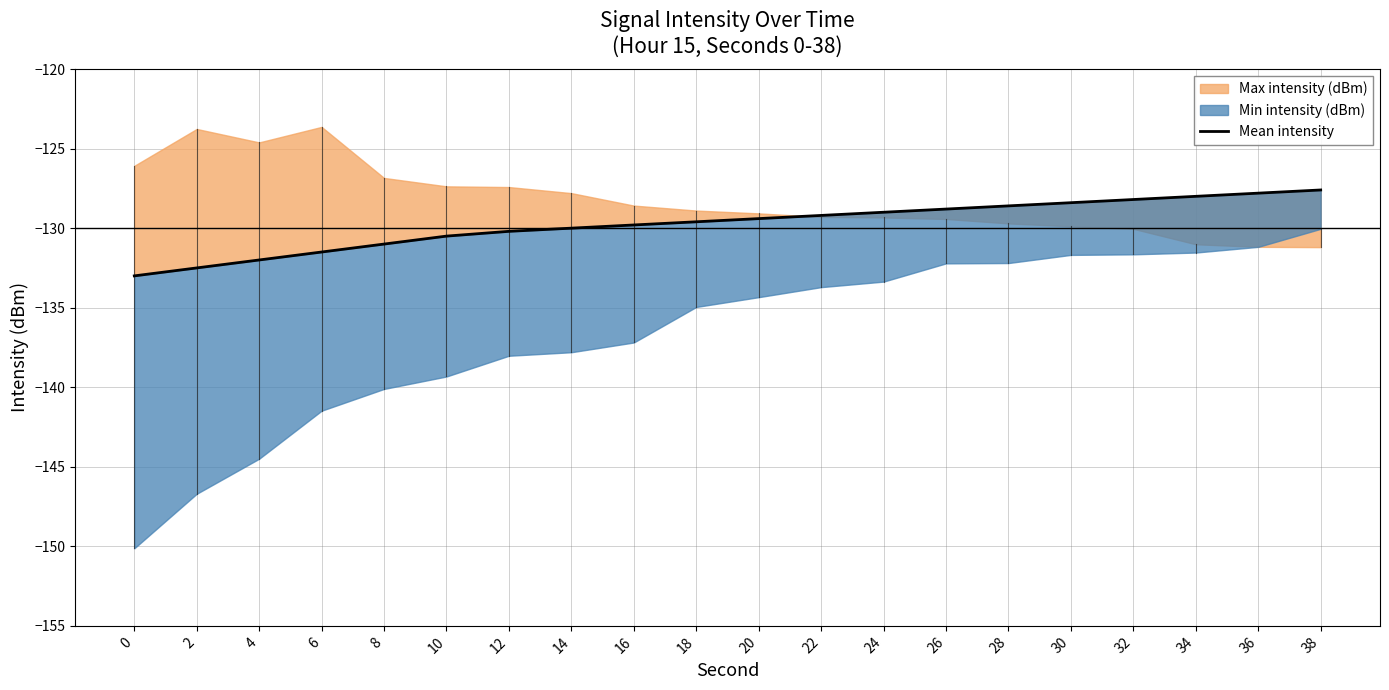

True or false: the data shows -129.8 at 16.

True